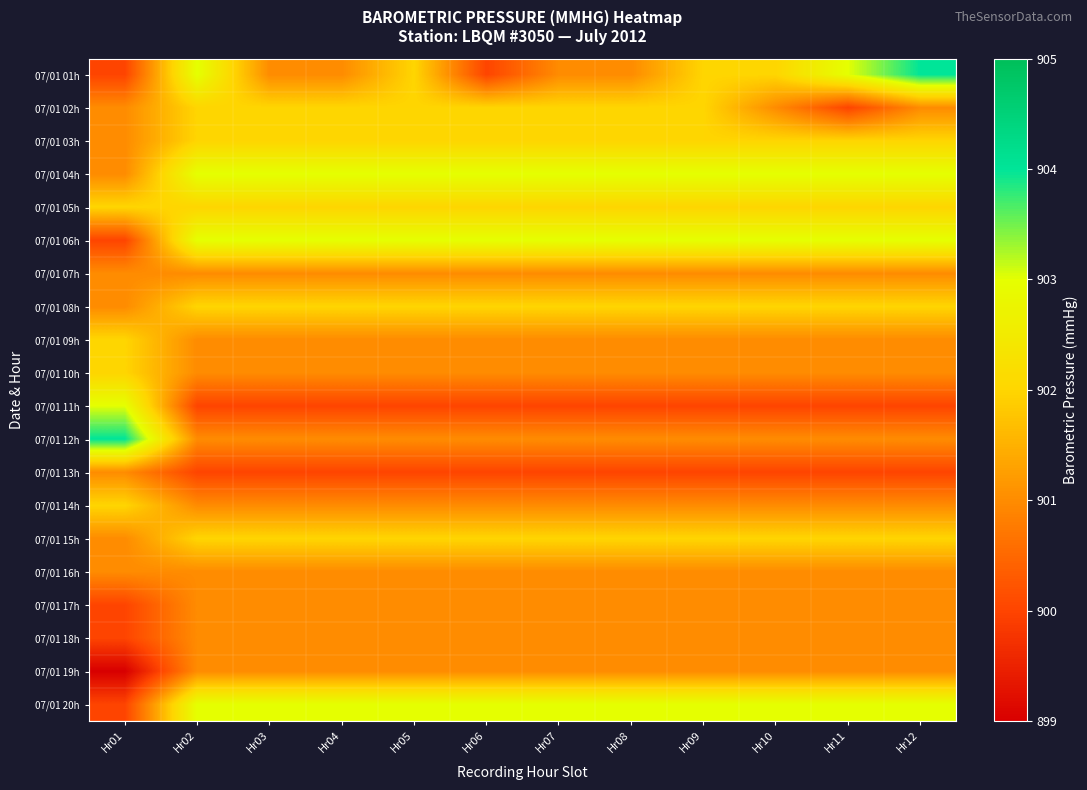

What is the smallest value displayed?

899